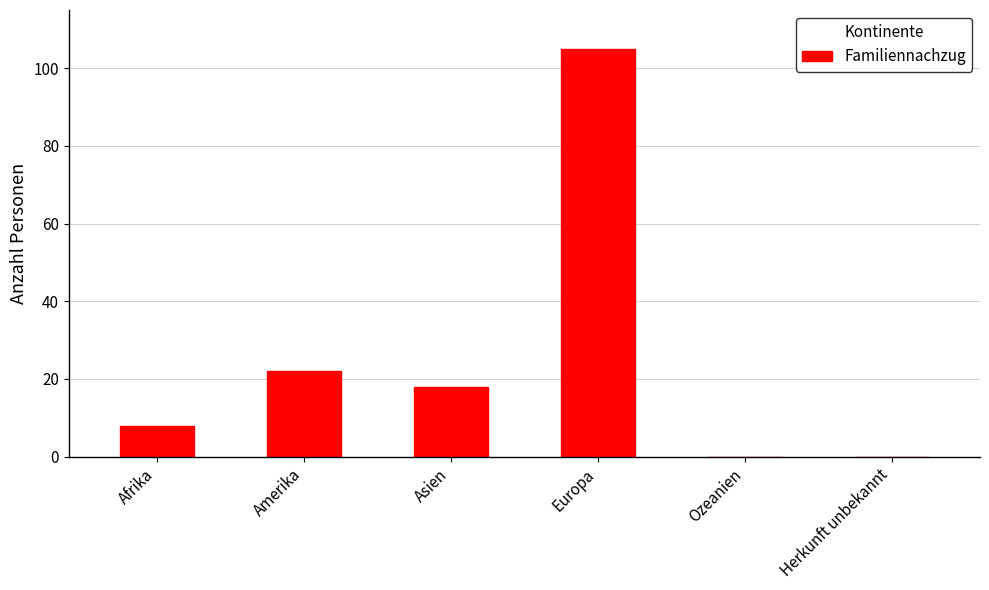

How many data points does each series have?

6